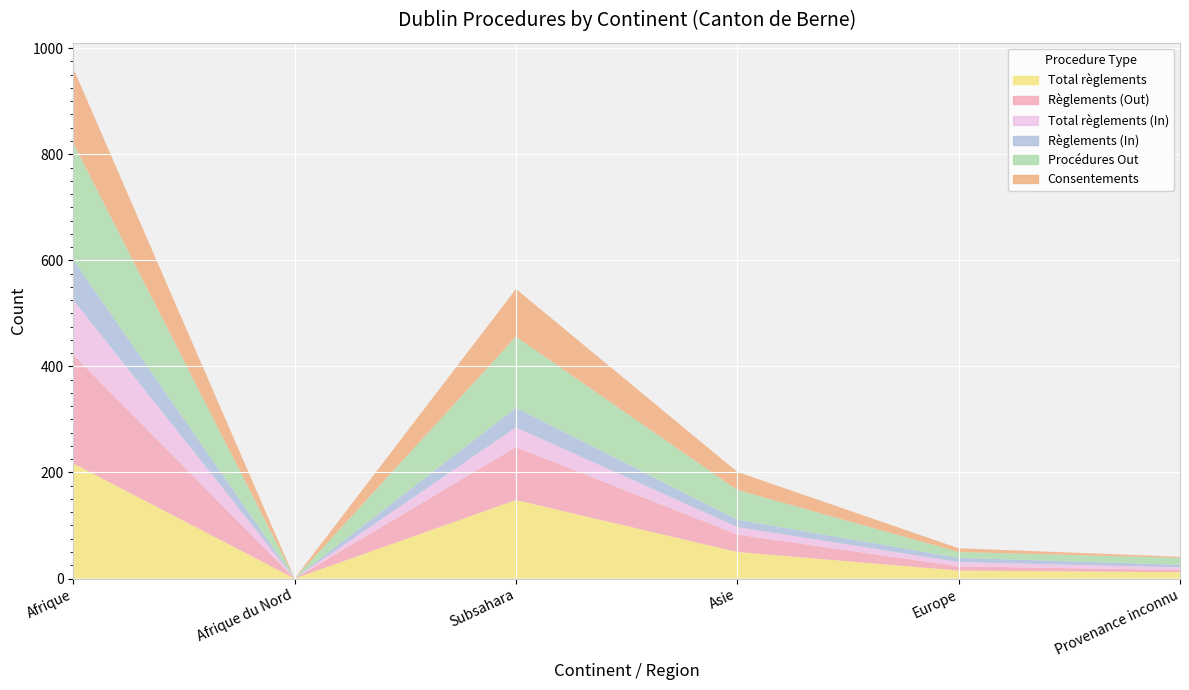

Reading left to right, extract all data points from this chart.

Total règlements: 217	0	148	50	15	12
Règlements (Out): 205	0	100	33	8	4
Total règlements (In): 103	0	37	14	8	5
Règlements (In): 76	0	37	14	8	5
Procédures Out: 220	0	134	56	11	13
Consentements: 141	0	90	34	7	2